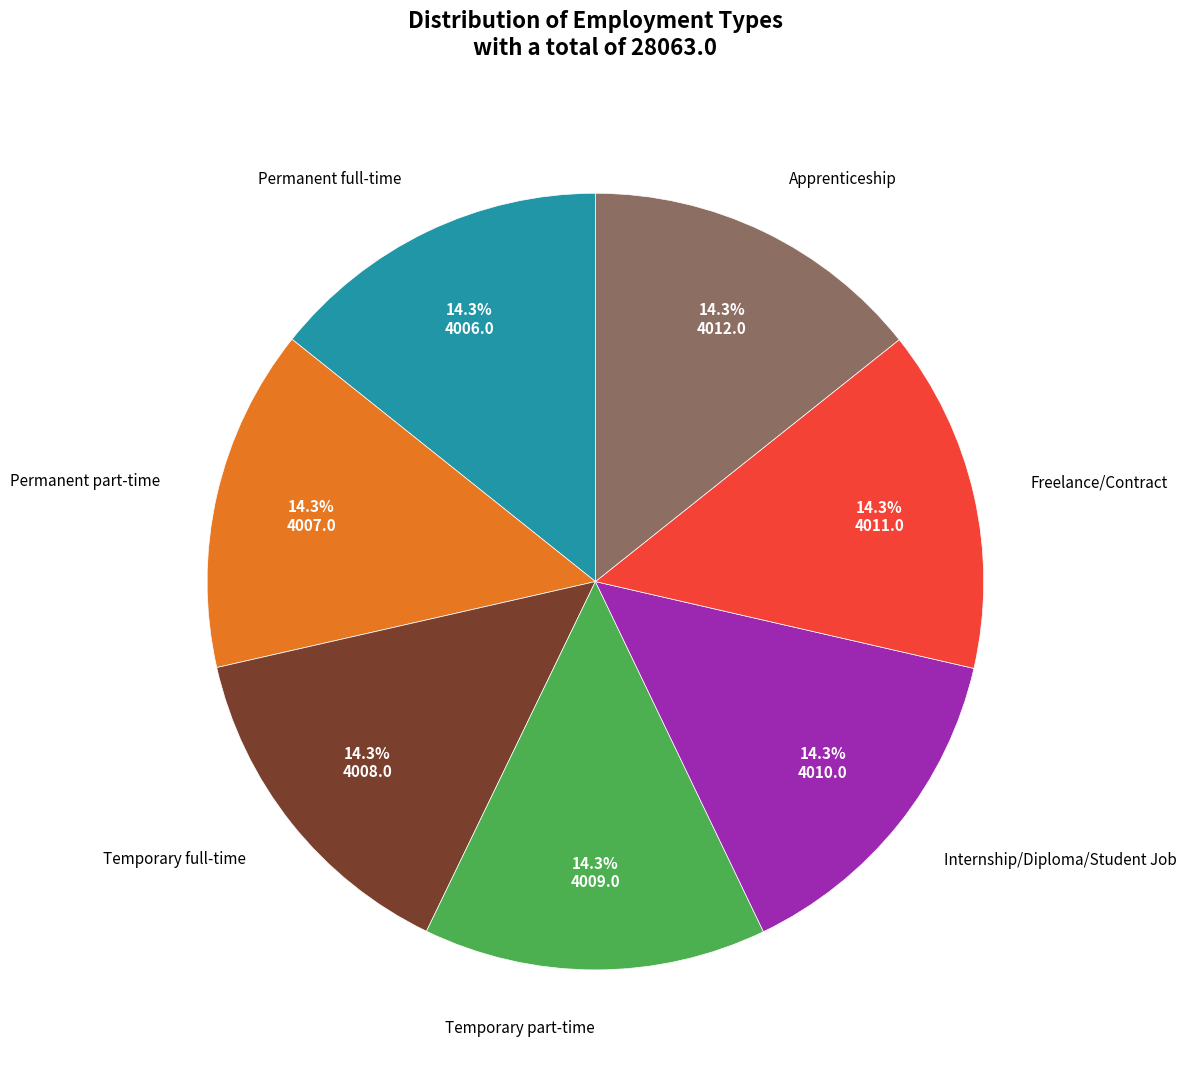

Is Apprenticeship the majority of the pie?

No